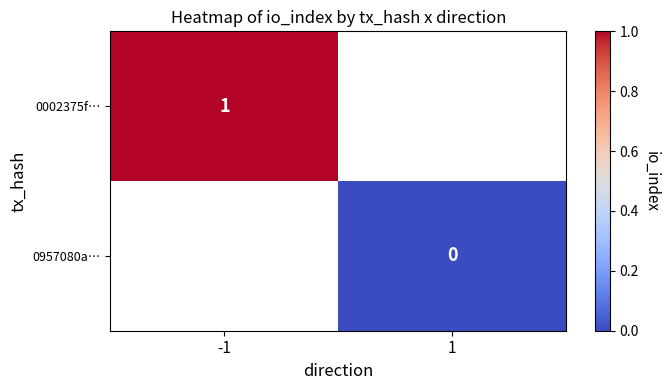

Is the value of 0957080a… at 1 greater than the value of 0002375f… at -1?

No